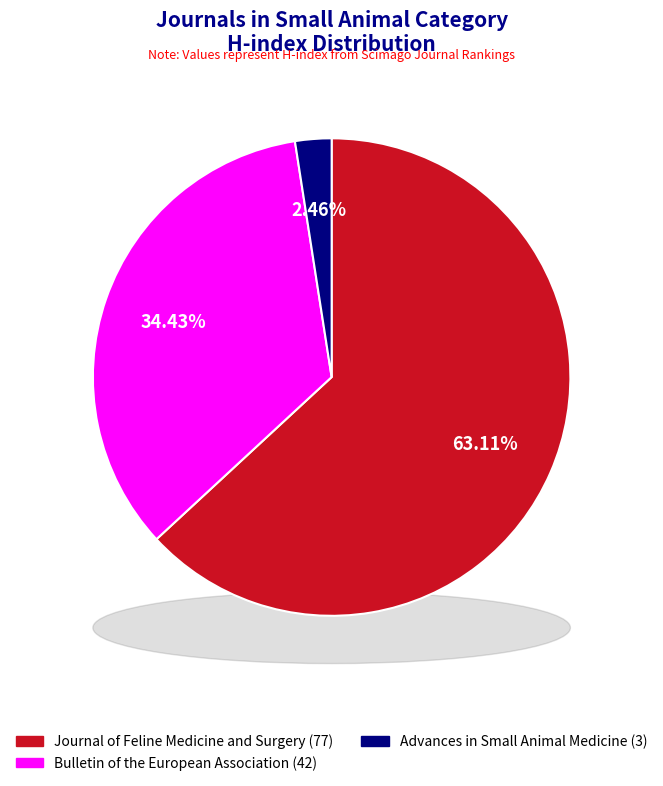

To the nearest percent, what is the average slice percentage?

33%